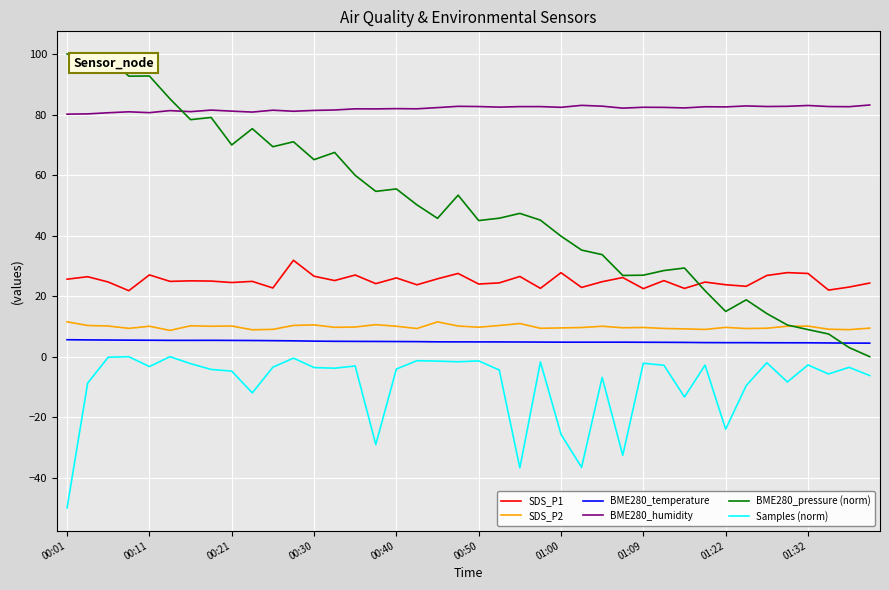

In Samples (norm), how many points are higher than both neighbors (excluding endpoints)?

13